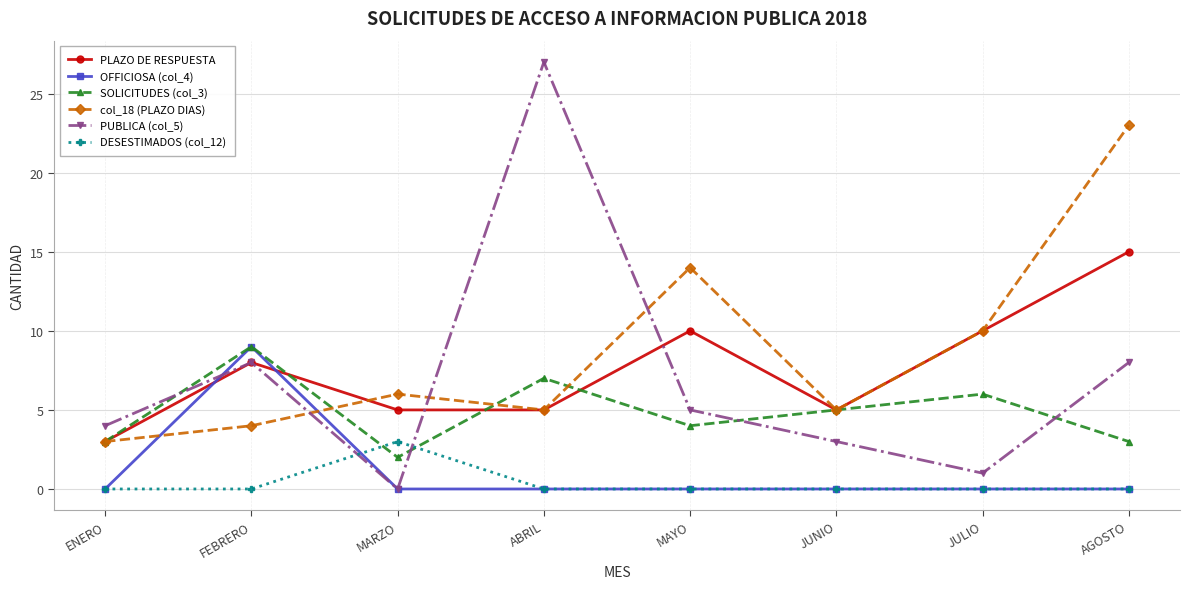

What is the value of the PUBLICA (col_5) point at the 8th from the left?

8